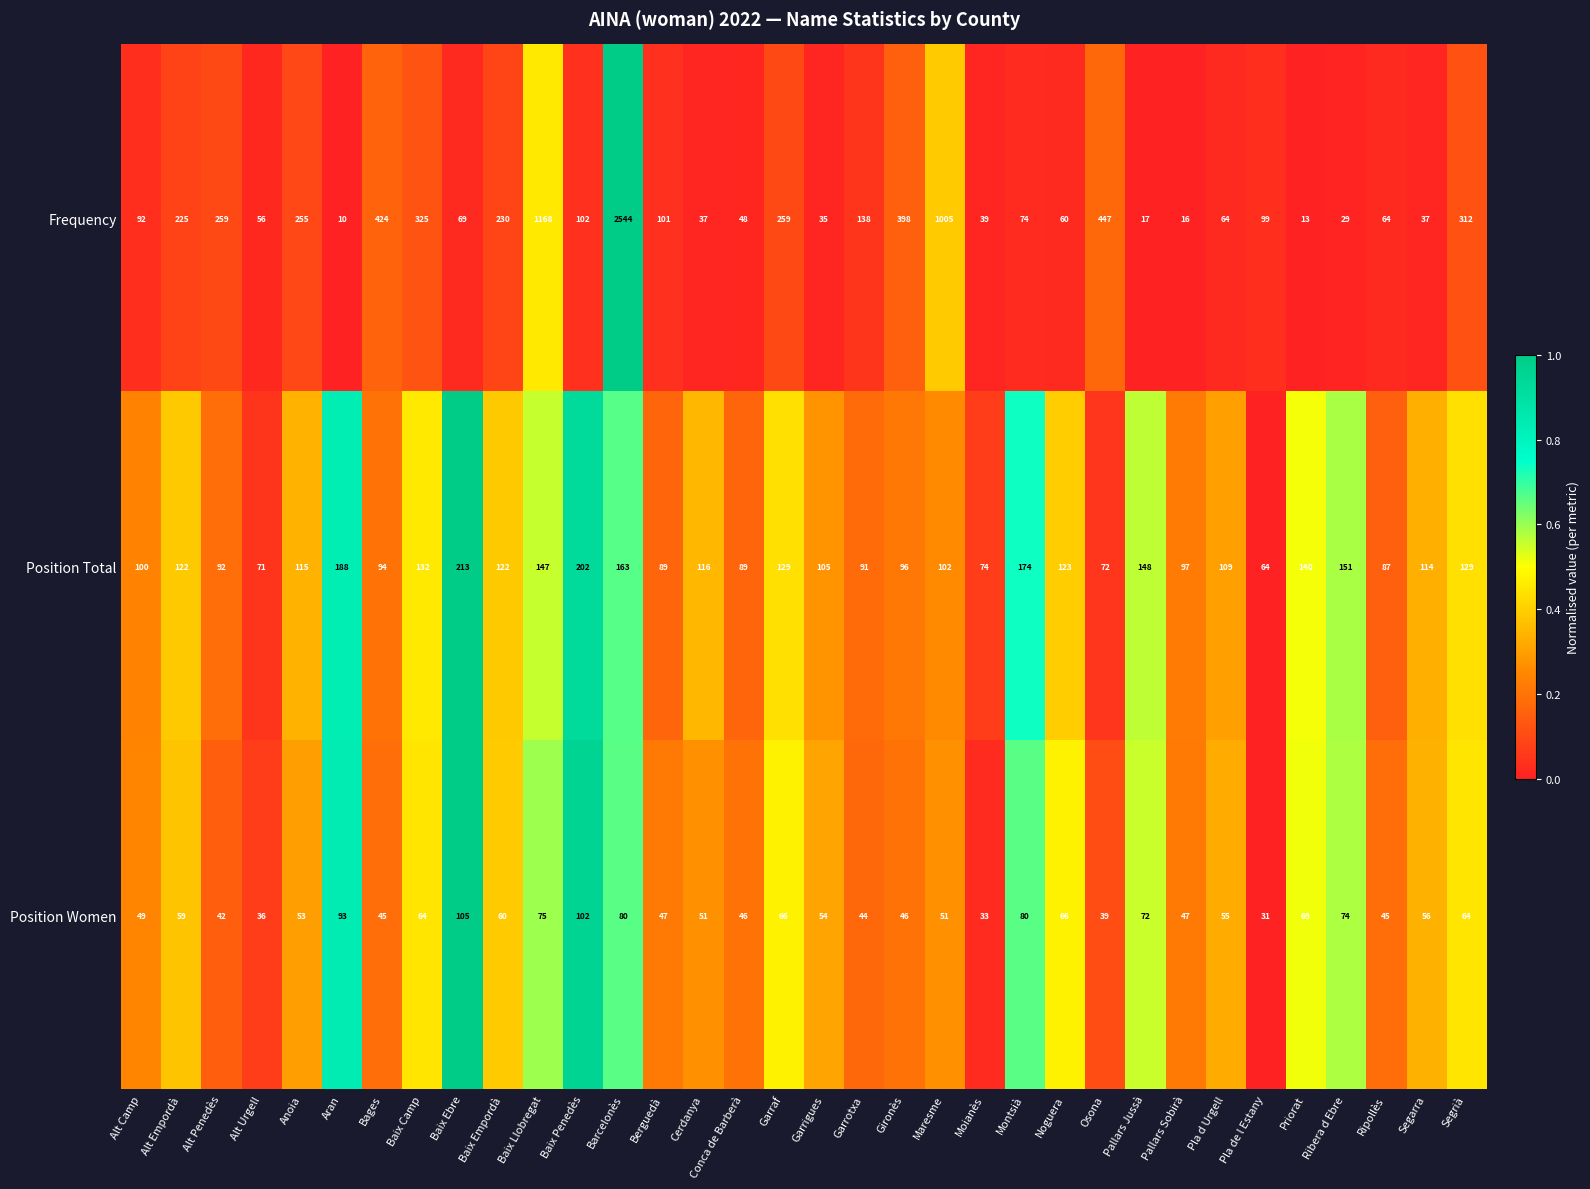

Which series has the largest range (max minus min)?

Frequency